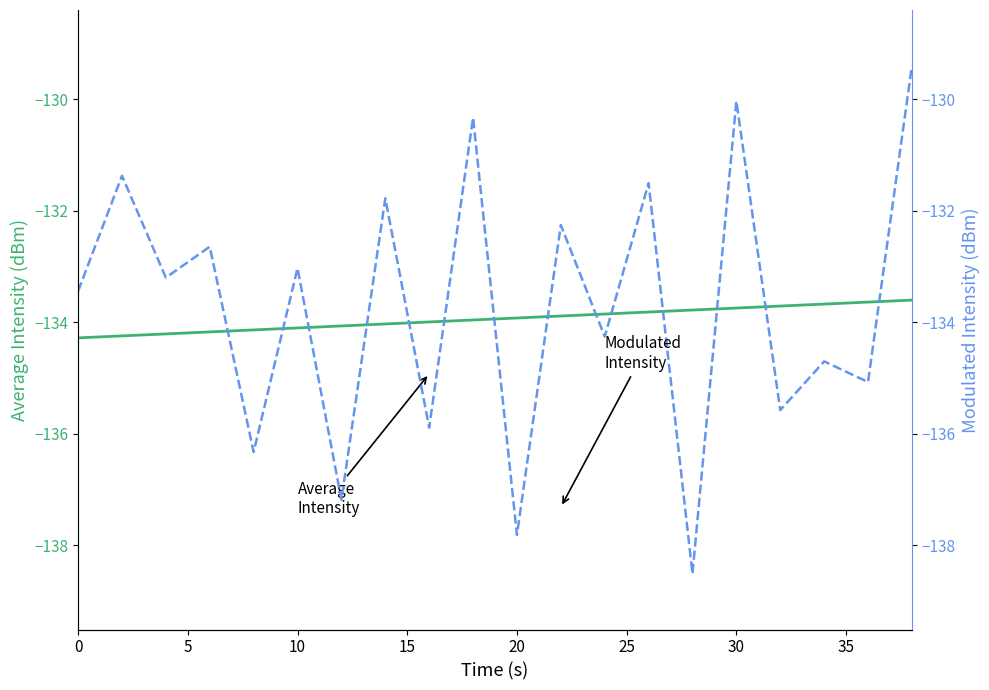

What is the highest value of the Average Intensity (dBm) series?

-133.6